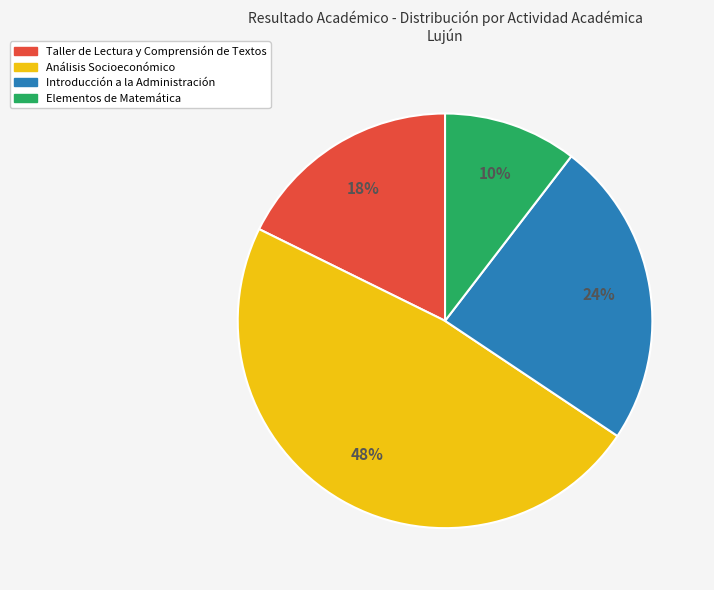

Rank the categories by value from highest to lowest.

Análisis Socioeconómico, Introducción a la Administración, Taller de Lectura y Comprensión de Textos, Elementos de Matemática